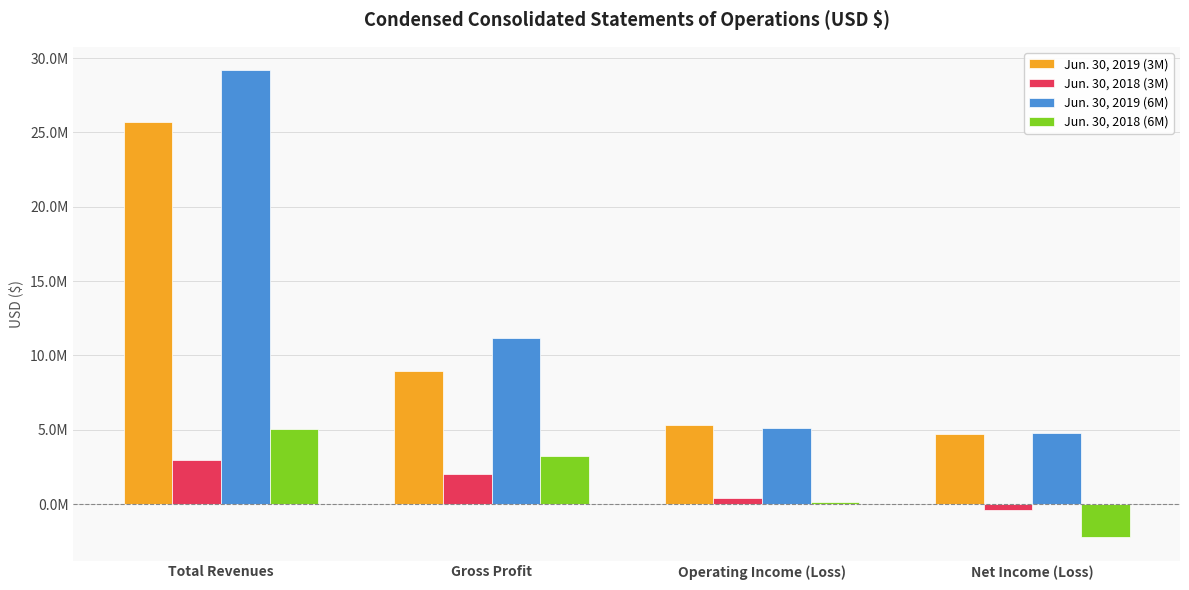

At Net Income (Loss), list the series in order from largest to smallest.

Jun. 30, 2019 (6M), Jun. 30, 2019 (3M), Jun. 30, 2018 (3M), Jun. 30, 2018 (6M)